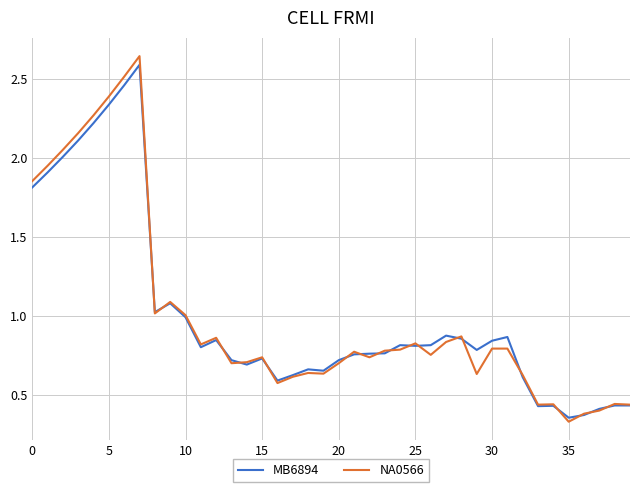

Which series has the widest spread of values?

NA0566